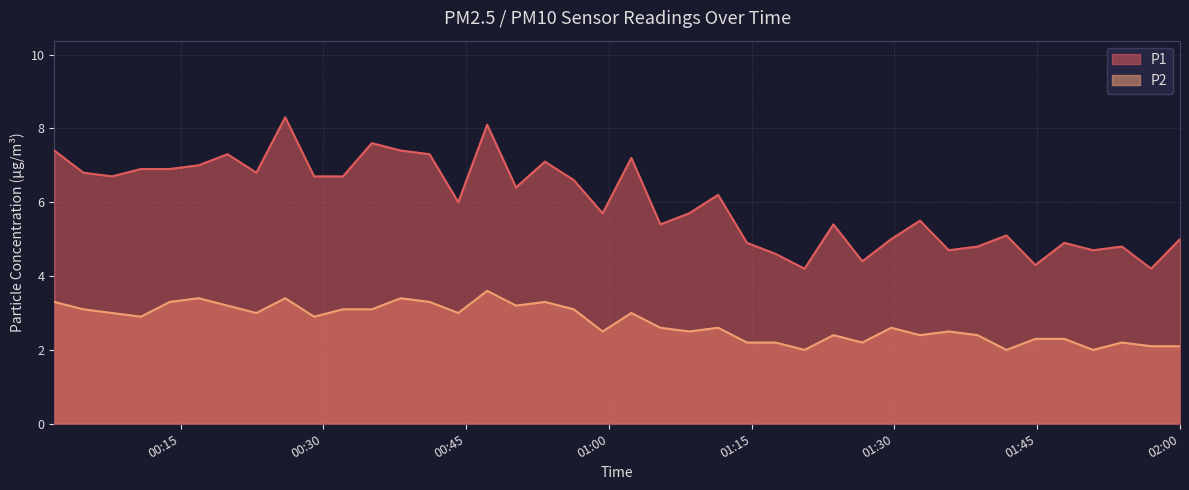

What is the greatest value displayed?

8.3